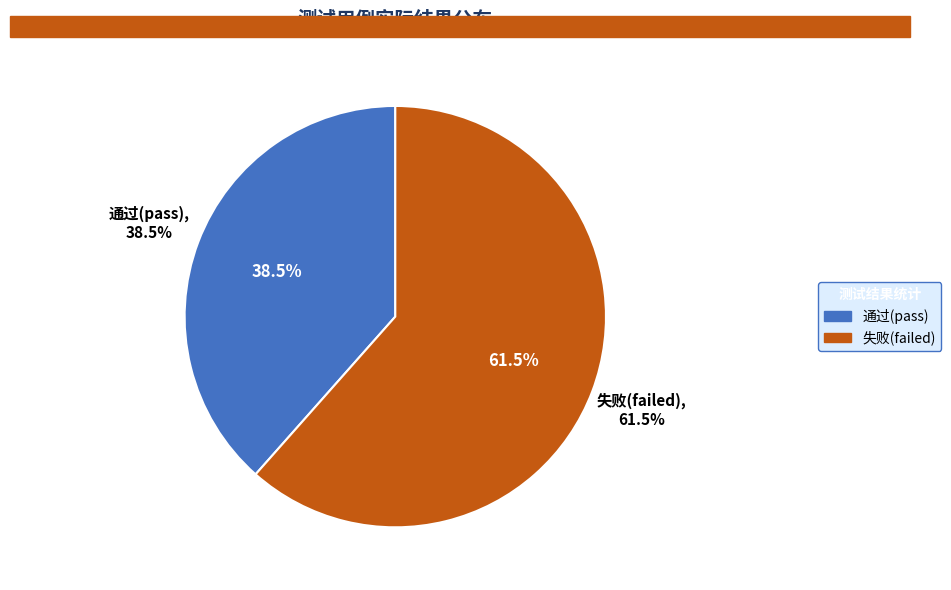

Which category has the biggest portion of the pie?

失败(failed)